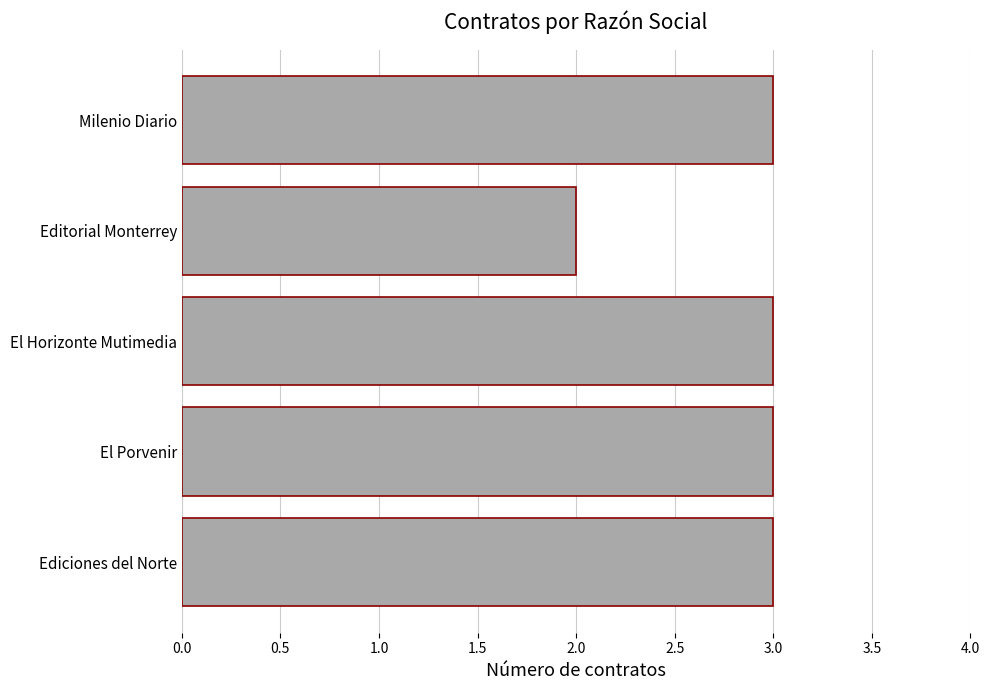

Reading top to bottom, what are all the values shown in this chart?

3	2	3	3	3